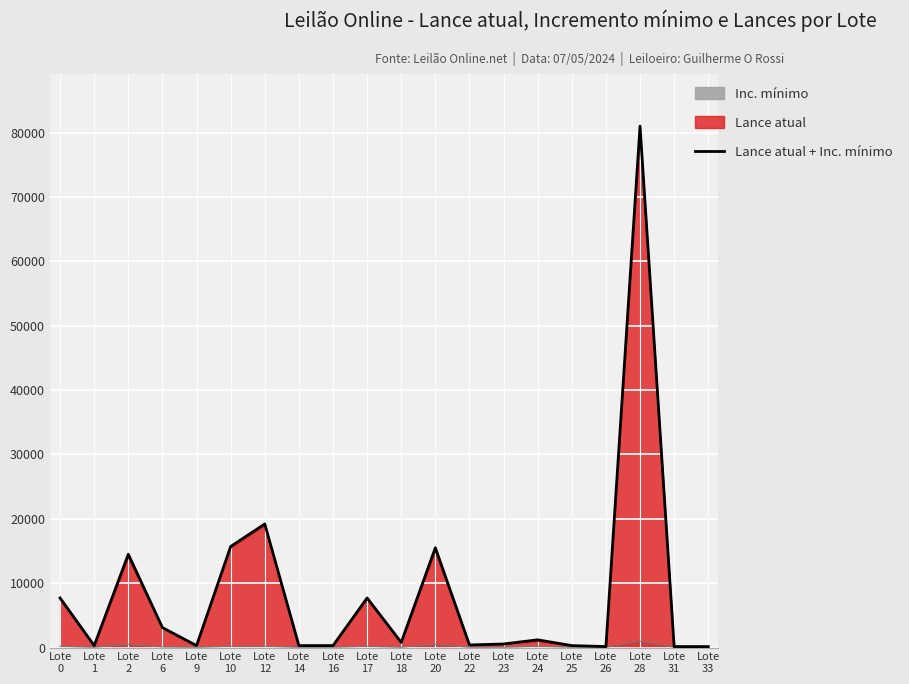

What is the value of the 9th point from the left?

300